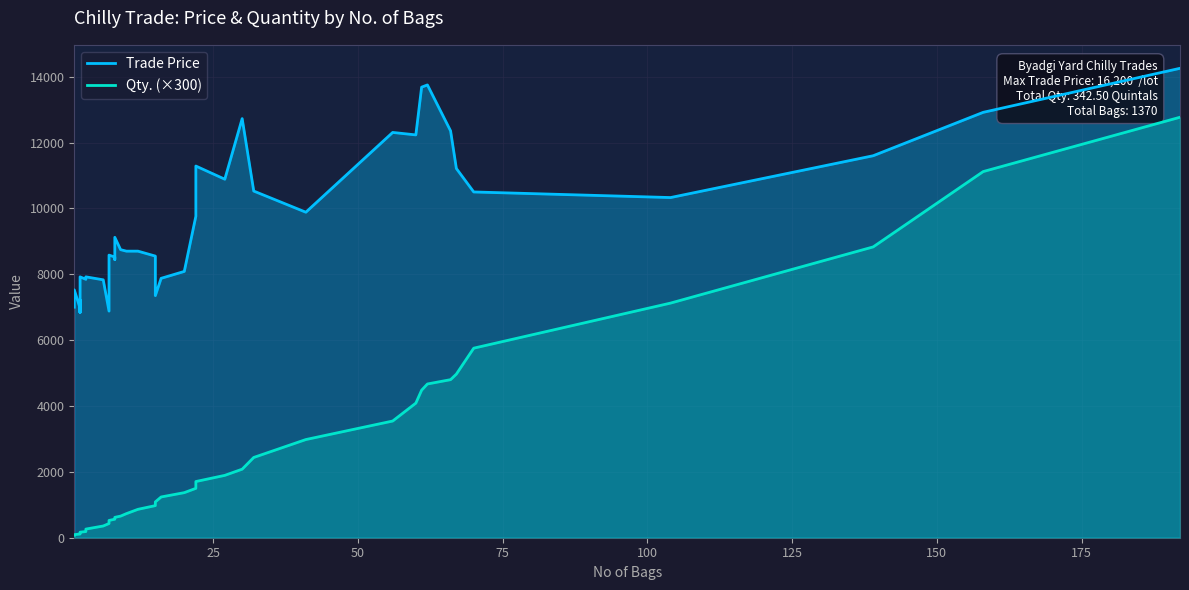

What is the value of the Trade Price point at the 28th from the left?

10527.2